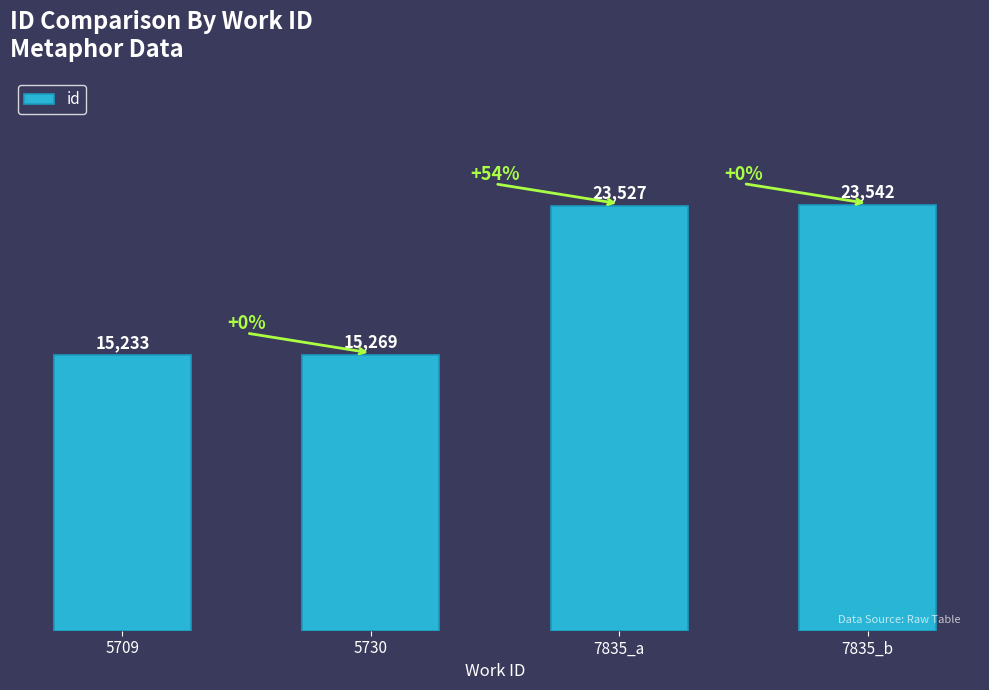

What is the difference between the second highest and minimum values?

8294